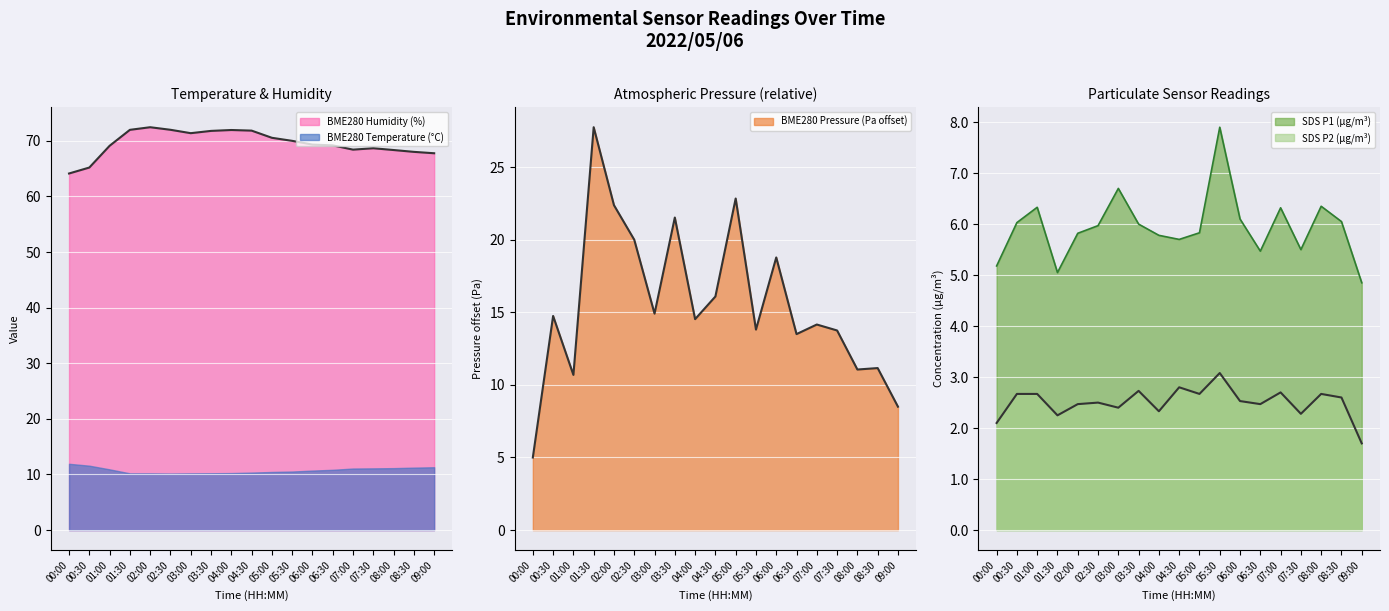

What is the label of the 17th point from the left?

08:00